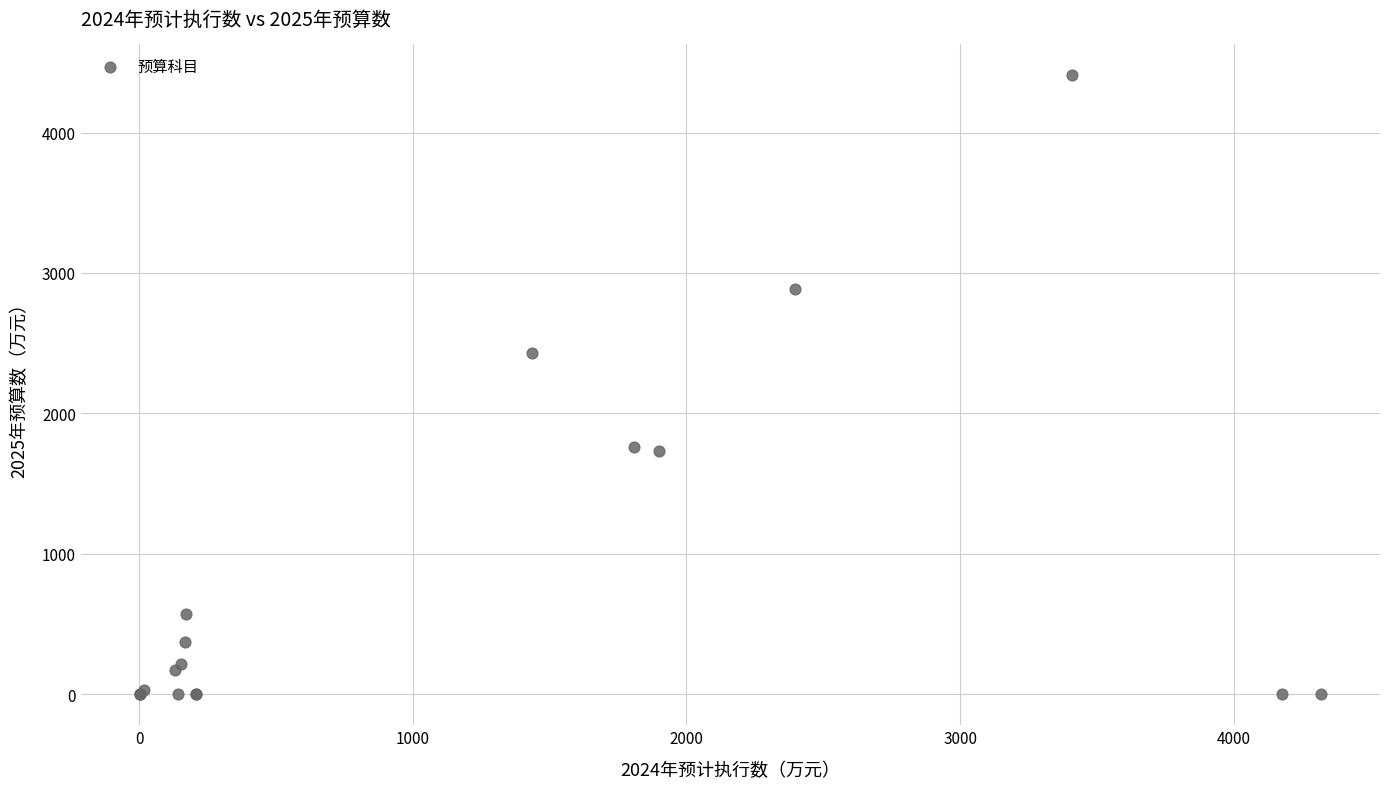

What Y value in the scatter plot is closest to 2203?

2432.6